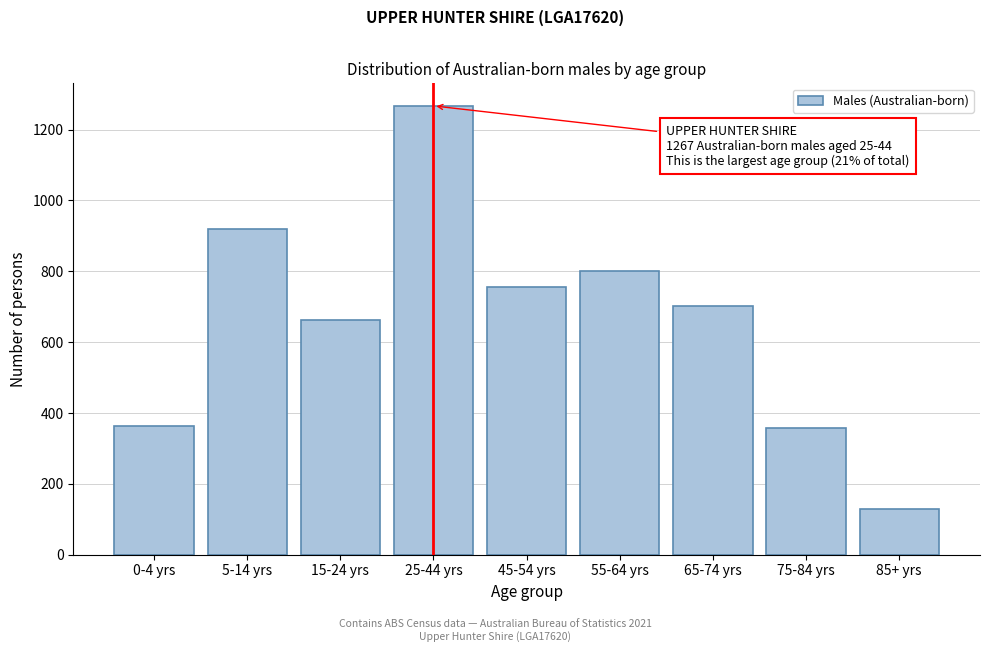

Reading left to right, list all the values displayed in this chart.

364	919	663	1267	755	800	702	358	130